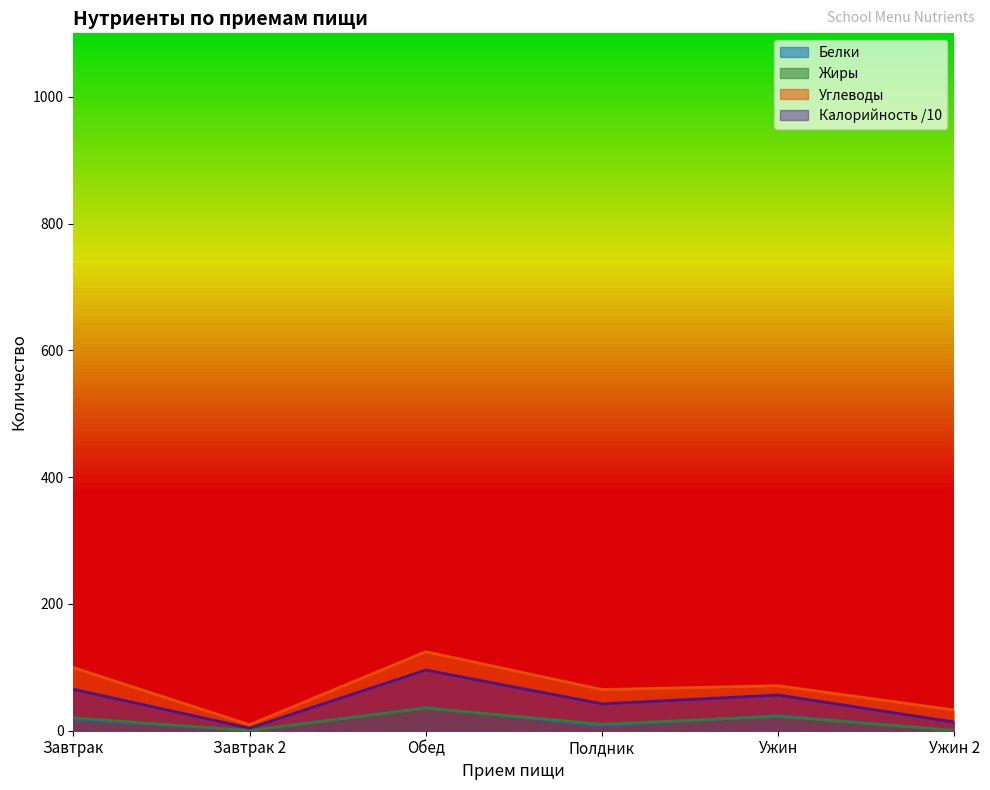

How many lines are shown in the chart?

4